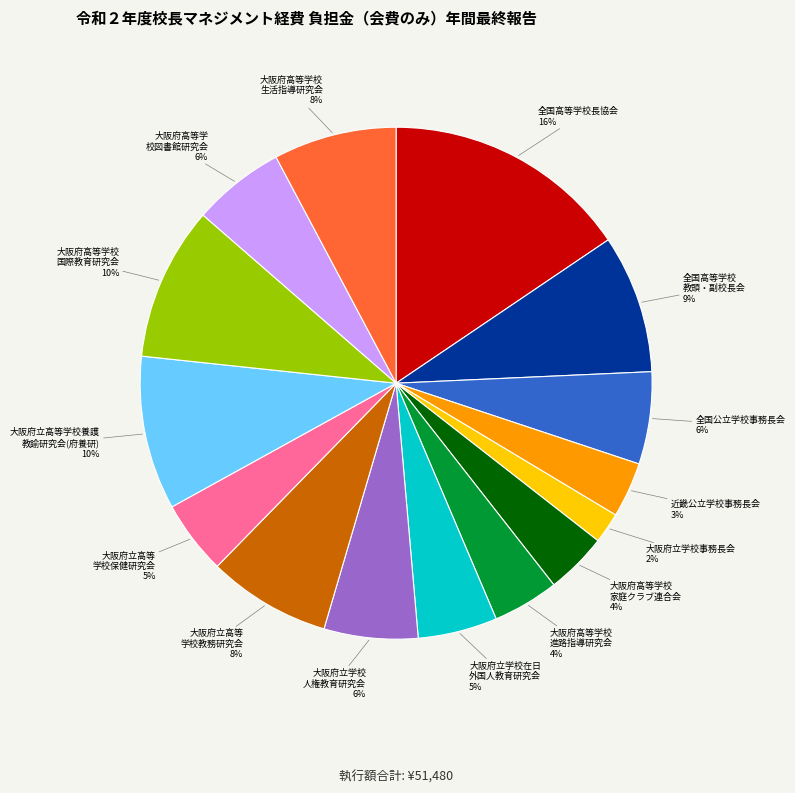

How many segments does this pie chart have?

15